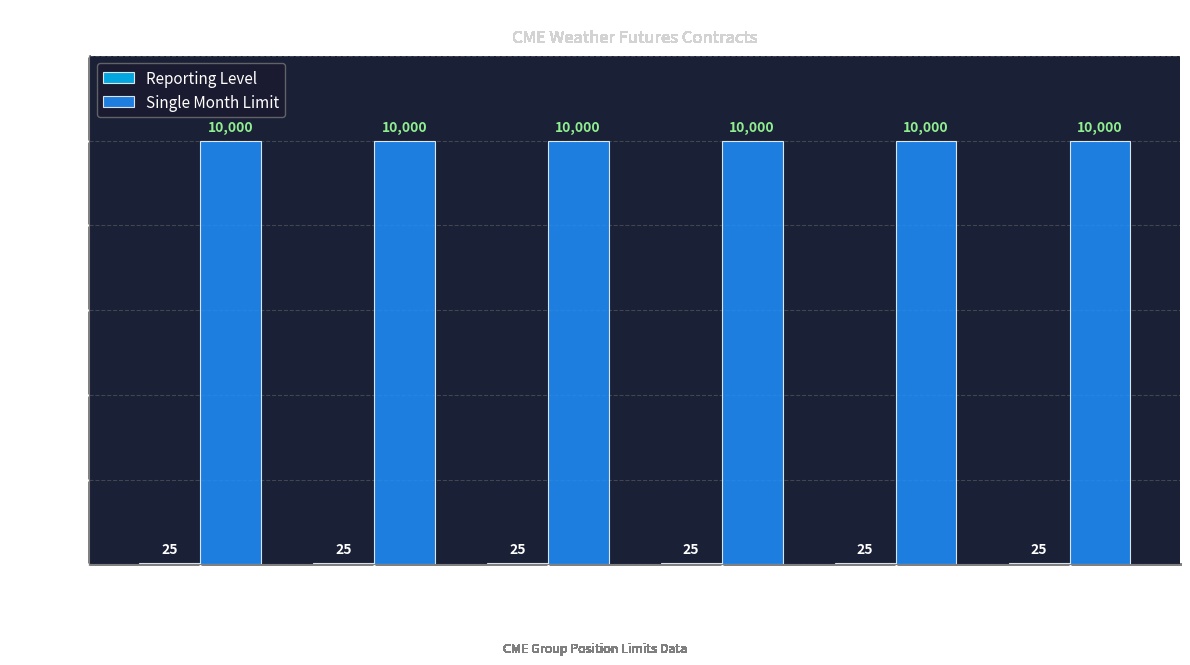

The value of Single Month Limit at 1LP is 15535. True or false?

False